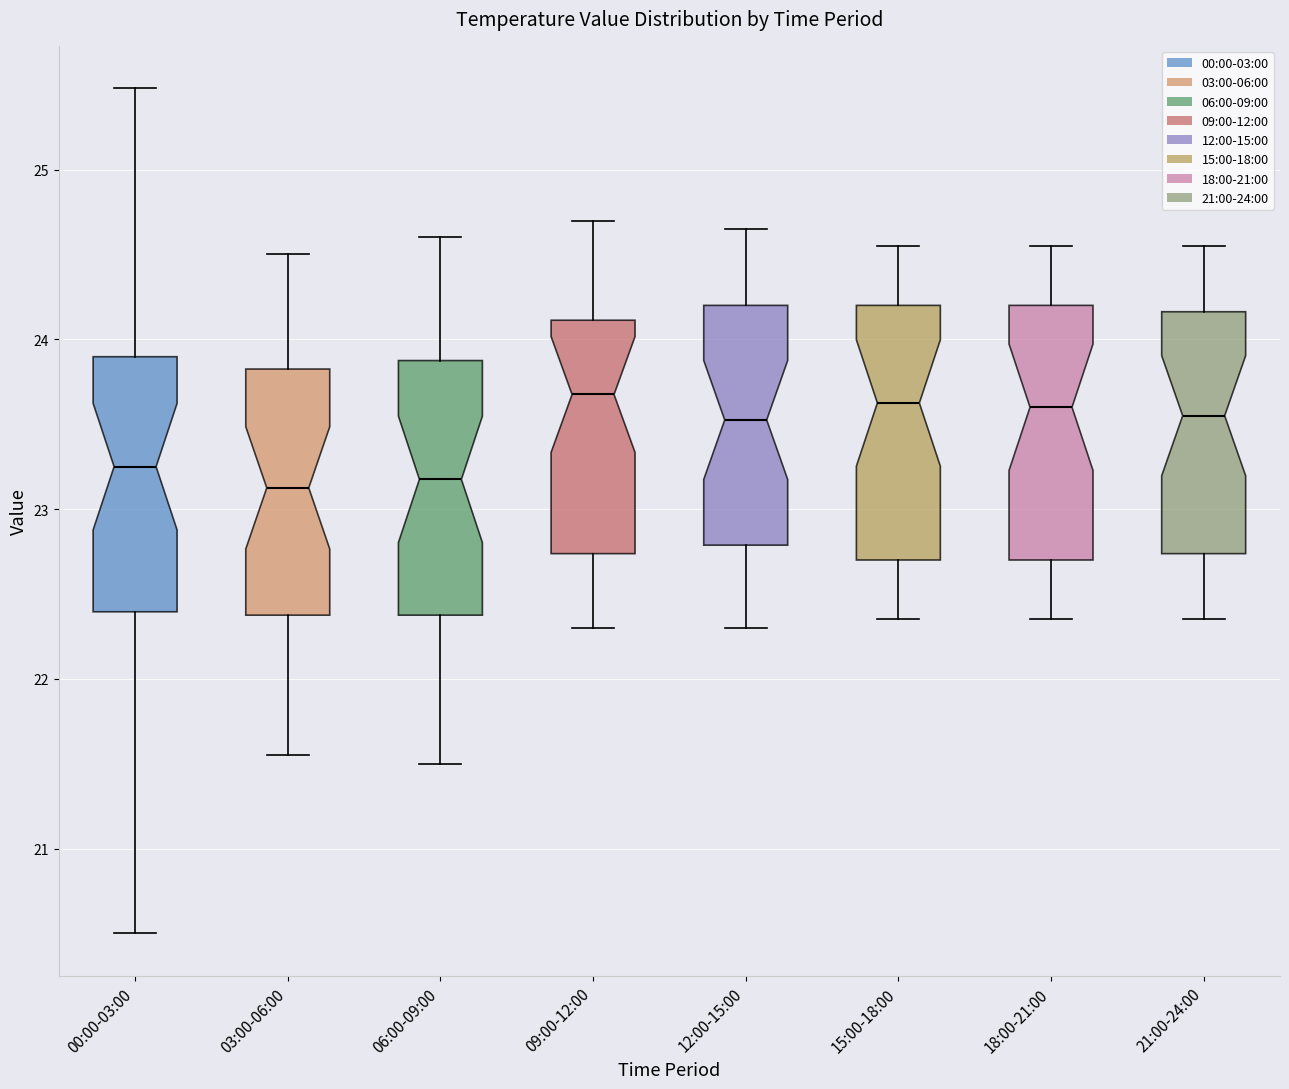

Reading left to right, transcribe this box plot: for each box, give where its median line is, the range the box spans, and where its two whiskers end, as read against the y-axis. The values are not printed on the chart, so give them approximately, as read against the axis.

00:00-03:00: median 23.3, box 22.4 to 23.9, whiskers 20.5 to 25.5
03:00-06:00: median 23.1, box 22.4 to 23.8, whiskers 21.6 to 24.5
06:00-09:00: median 23.2, box 22.4 to 23.9, whiskers 21.5 to 24.6
09:00-12:00: median 23.7, box 22.7 to 24.1, whiskers 22.3 to 24.7
12:00-15:00: median 23.5, box 22.8 to 24.2, whiskers 22.3 to 24.7
15:00-18:00: median 23.6, box 22.7 to 24.2, whiskers 22.4 to 24.6
18:00-21:00: median 23.6, box 22.7 to 24.2, whiskers 22.4 to 24.6
21:00-24:00: median 23.6, box 22.7 to 24.2, whiskers 22.4 to 24.6